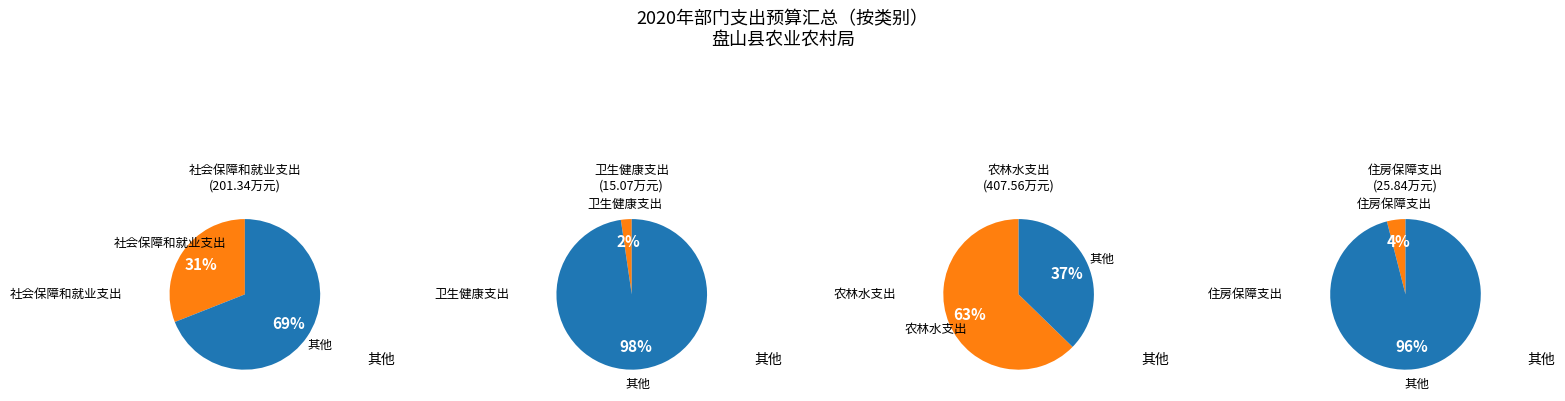

Count the number of slices in the pie.

4